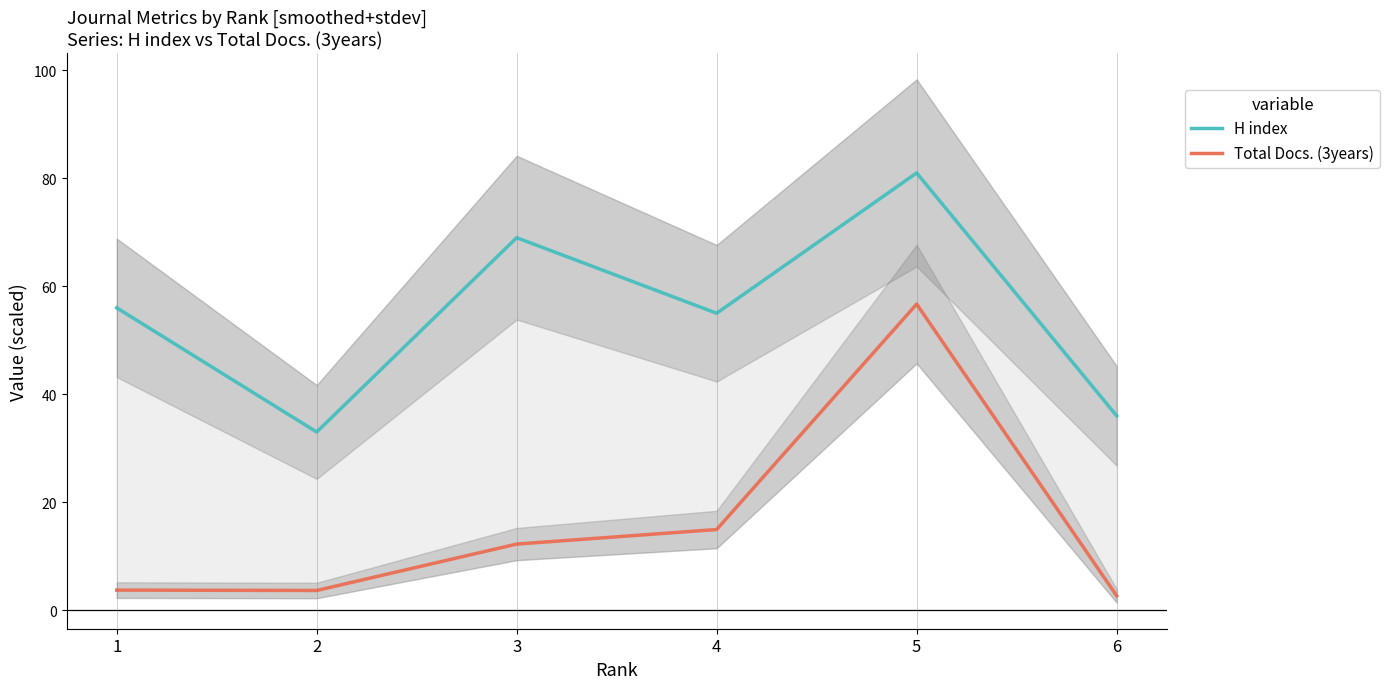

Which series has the largest total across all categories?

H index